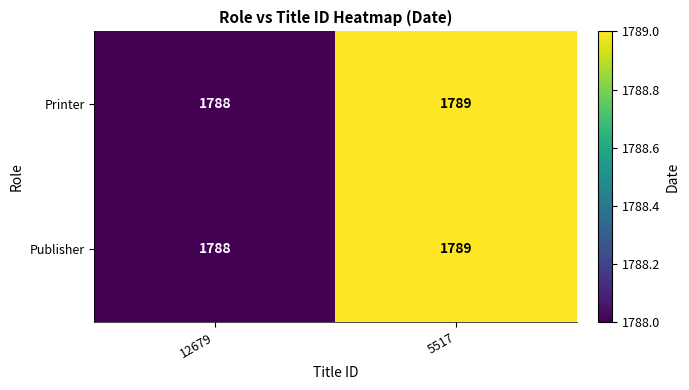

At which label is Publisher closest to 1788?

12679